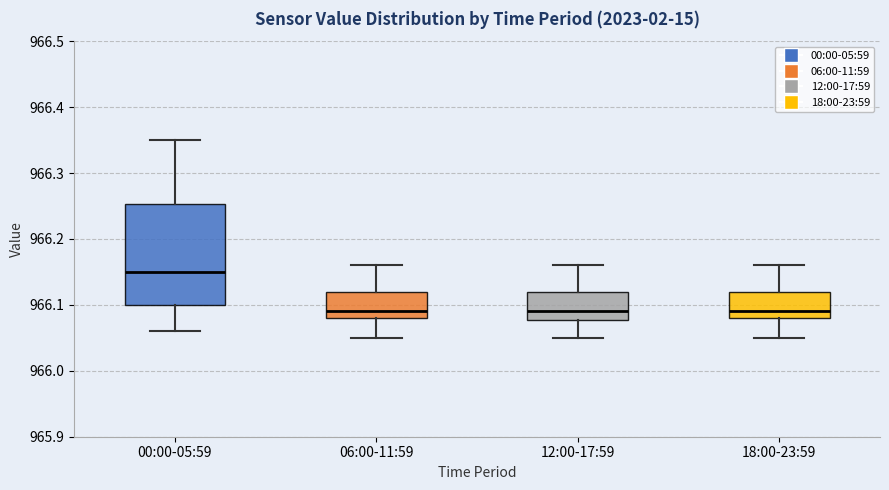

Reading left to right, transcribe this box plot: for each box, give where its median line is, the range the box spans, and where its two whiskers end, as read against the y-axis. The values are not printed on the chart, so give them approximately, as read against the axis.

00:00-05:59: median 966.15, box 966.10 to 966.25, whiskers 966.06 to 966.35
06:00-11:59: median 966.09, box 966.08 to 966.12, whiskers 966.05 to 966.16
12:00-17:59: median 966.09, box 966.08 to 966.12, whiskers 966.05 to 966.16
18:00-23:59: median 966.09, box 966.08 to 966.12, whiskers 966.05 to 966.16